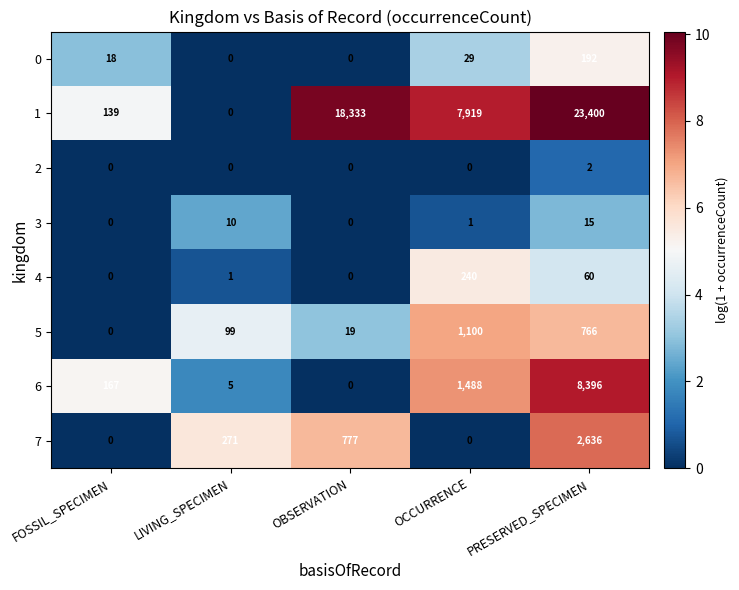

What is the spread (max minus min) of values at FOSSIL_SPECIMEN?

167